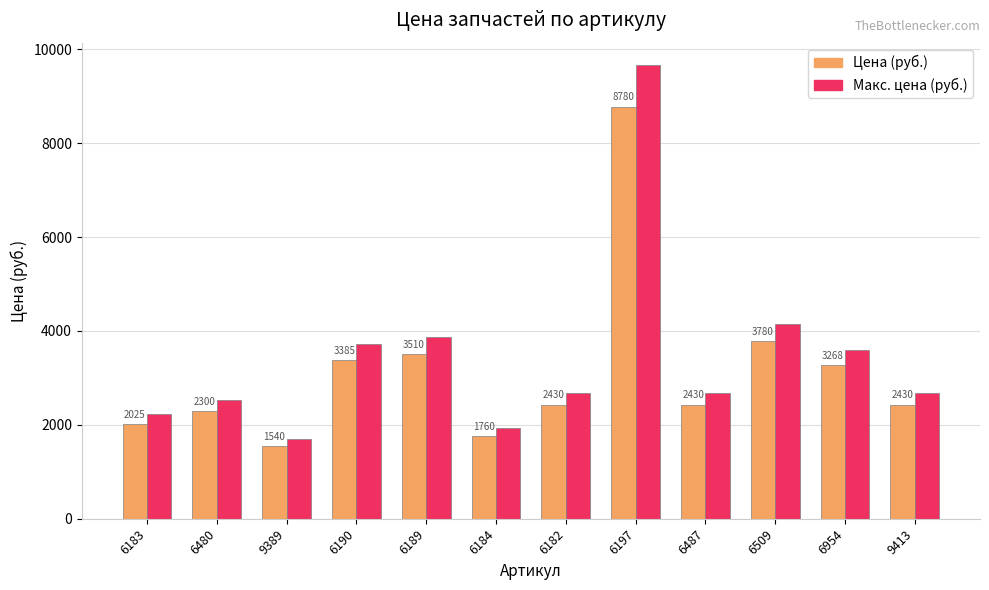

List the series in order of their peak value, lowest first.

Цена (руб.), Макс. цена (руб.)